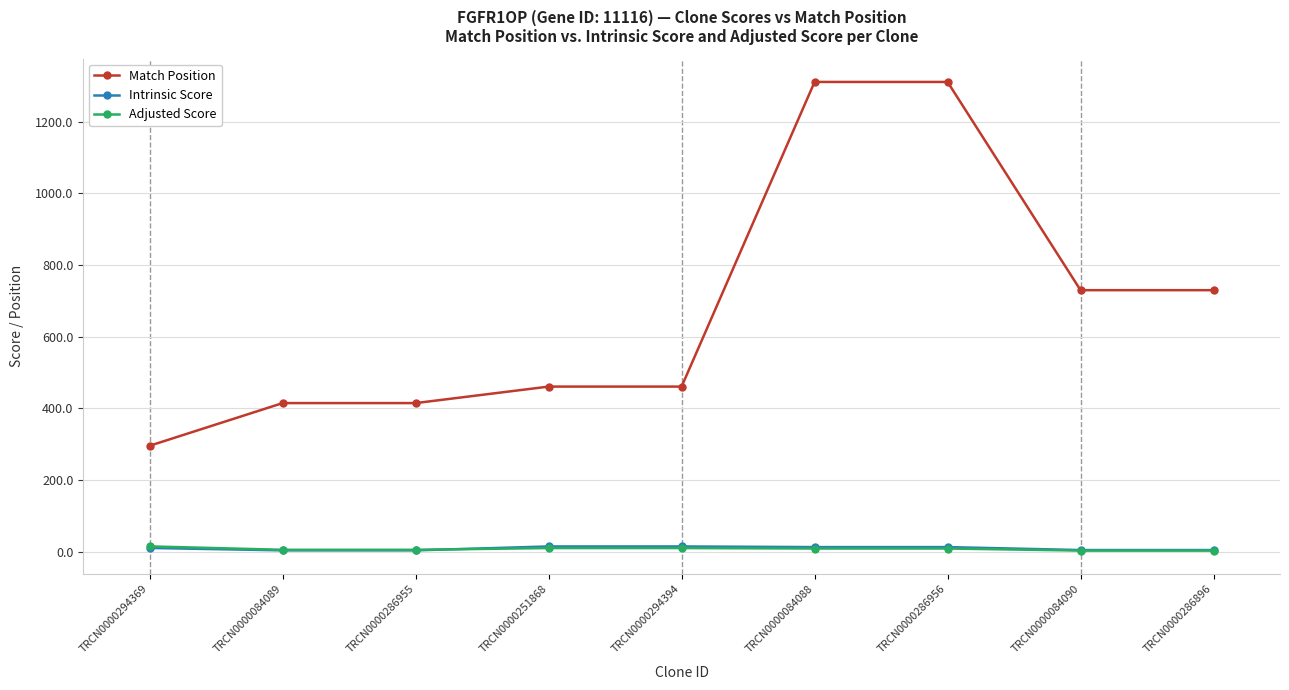

Which series has the largest range (max minus min)?

Match Position